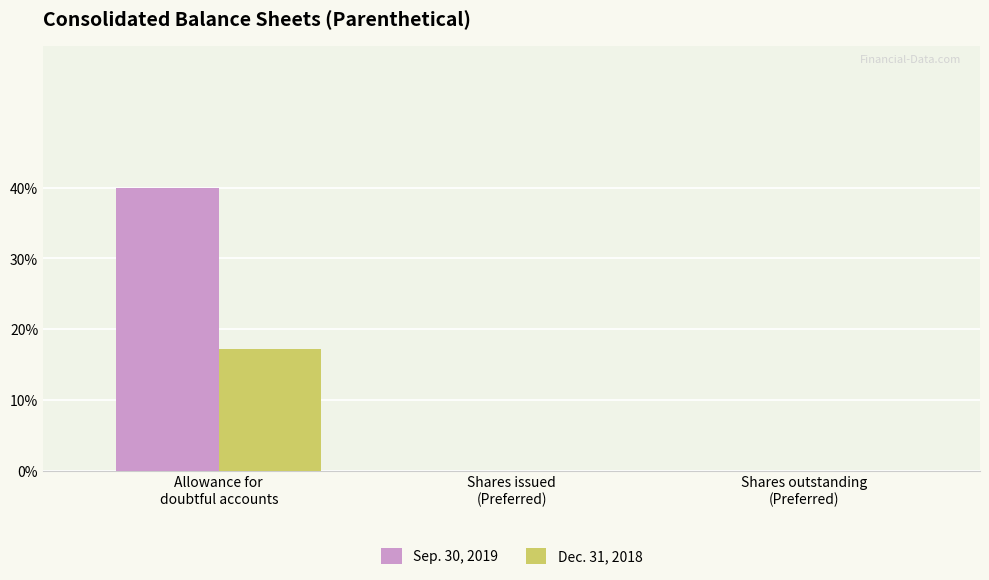

What is the label of the 2nd bar from the right?

Shares issued
(Preferred)